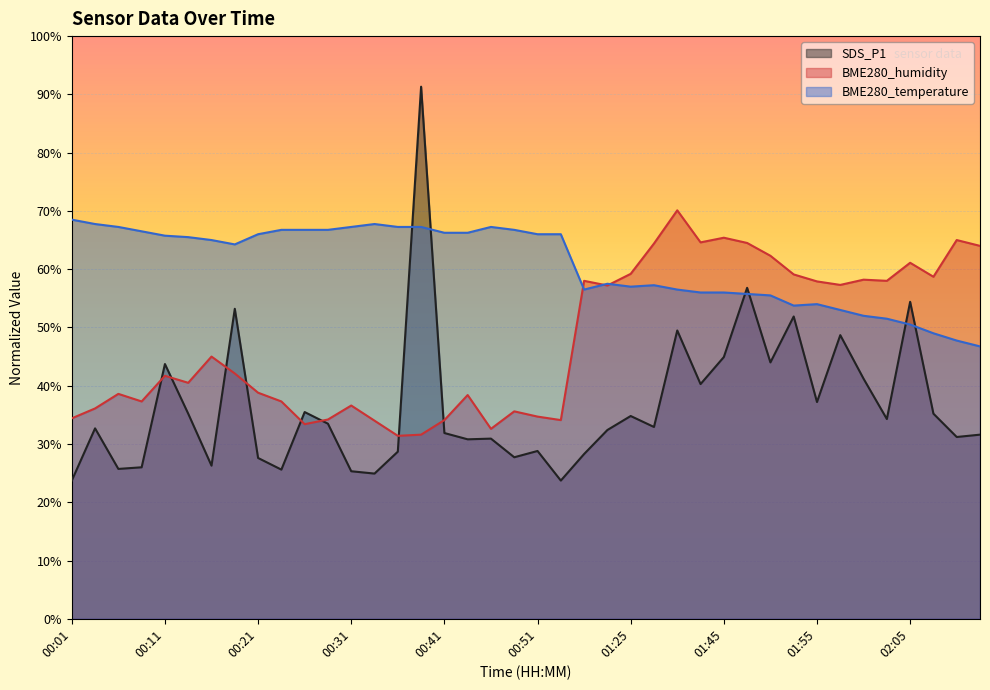

At which category does BME280_temperature reach its first local peak?

00:33